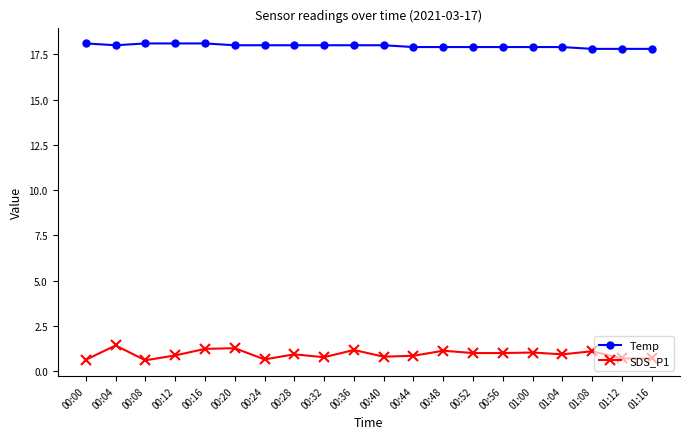

What is the difference between the SDS_P1 values at 00:12 and 00:16?

0.4